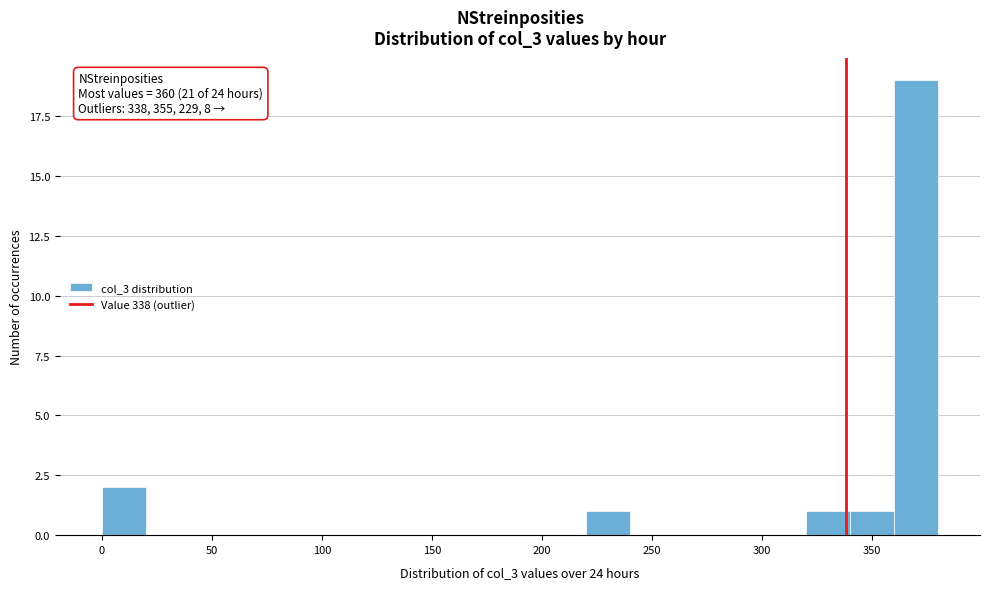

Over which range of the x-axis is the bar tallest?

360 to 380